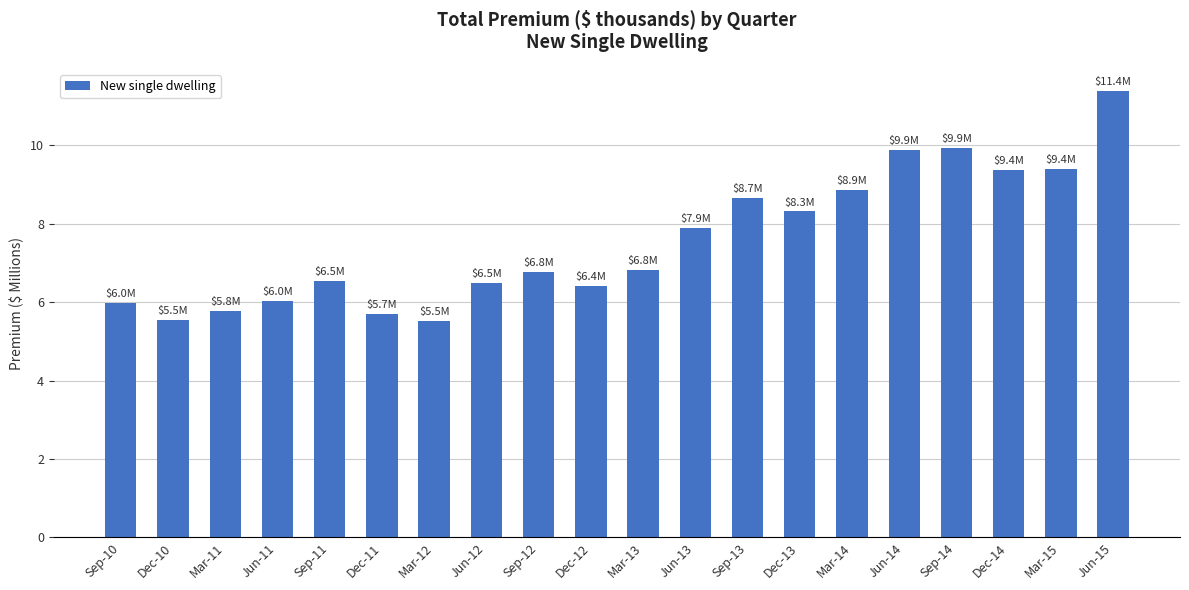

Reading left to right, list all the values displayed in this chart.

6.0	5.5	5.8	6.0	6.5	5.7	5.5	6.5	6.8	6.4	6.8	7.9	8.7	8.3	8.9	9.9	9.9	9.4	9.4	11.4